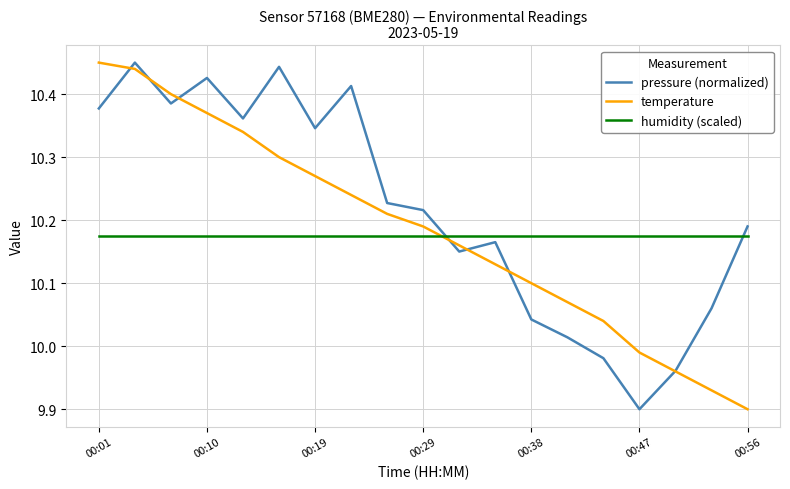

Which series has the largest total across all categories?

pressure (normalized)